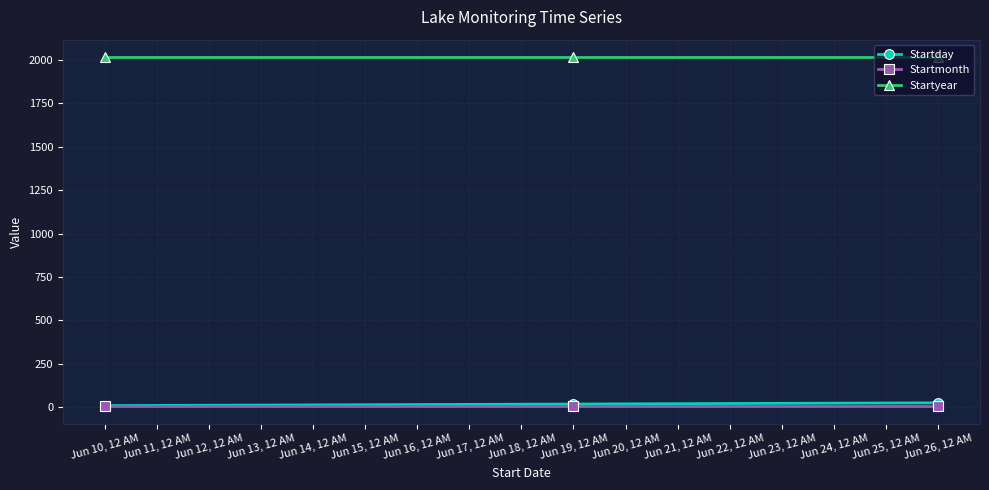

What is the label of the 1st point from the right?

Jun 26, 12 AM